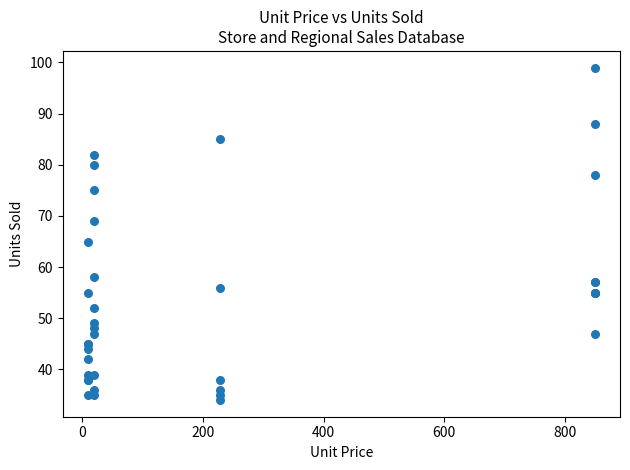

What Y value in the scatter plot is closest to 66?

65